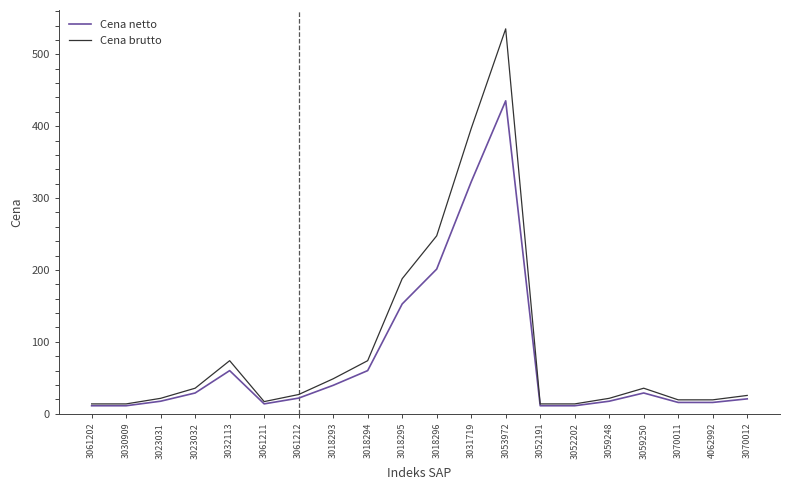

At which category is the sum across all series the highest?

3053972